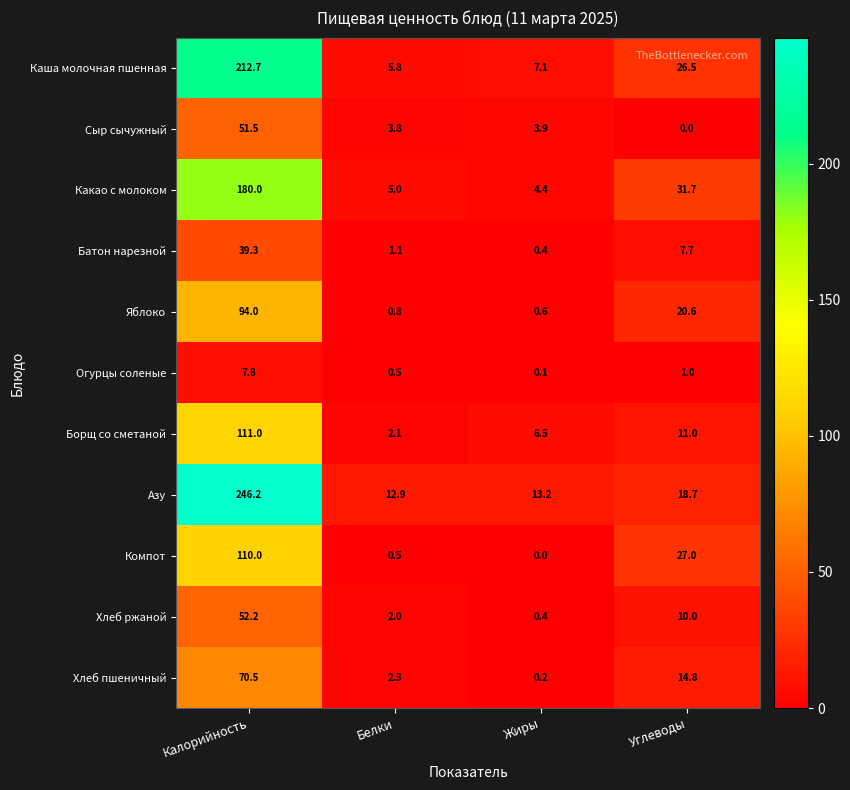

Rank the series by their maximum value, from highest to lowest.

Азу, Каша молочная пшенная, Какао с молоком, Борщ со сметаной, Компот, Яблоко, Хлеб пшеничный, Хлеб ржаной, Сыр сычужный, Батон нарезной, Огурцы соленые